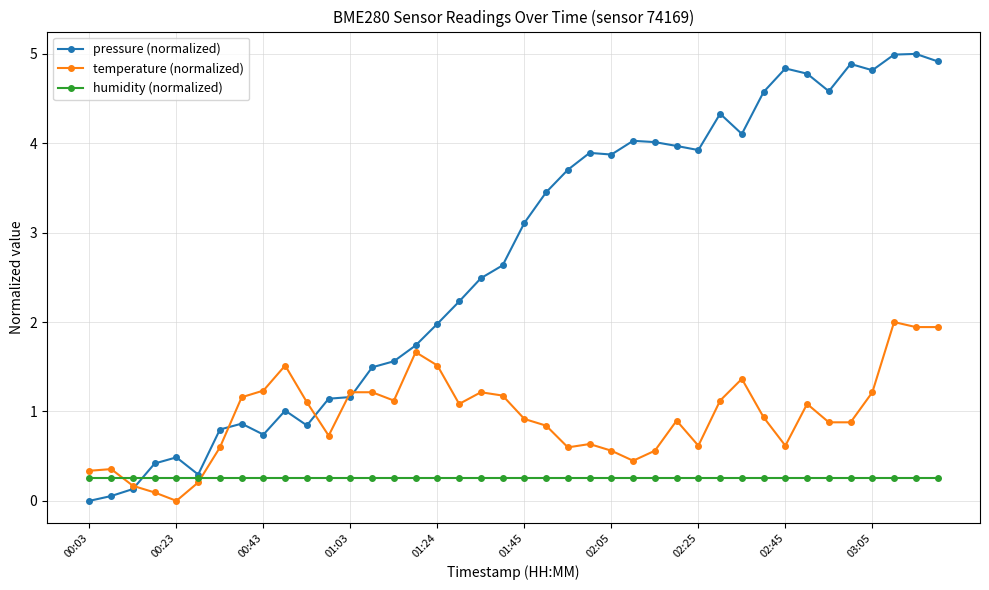

List the series in order of their overall mean, highest first.

pressure (normalized), temperature (normalized), humidity (normalized)